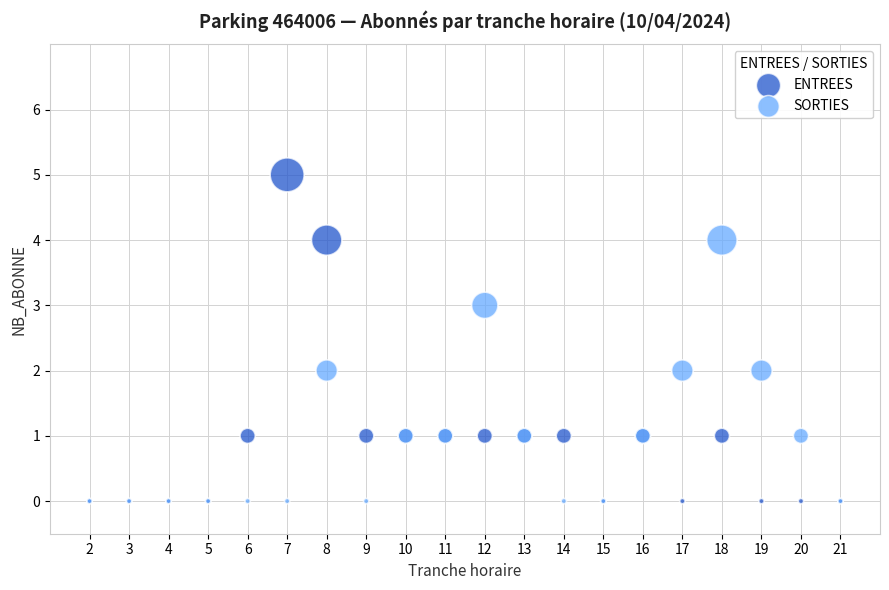

What are all the series names shown in the legend?

ENTREES, SORTIES